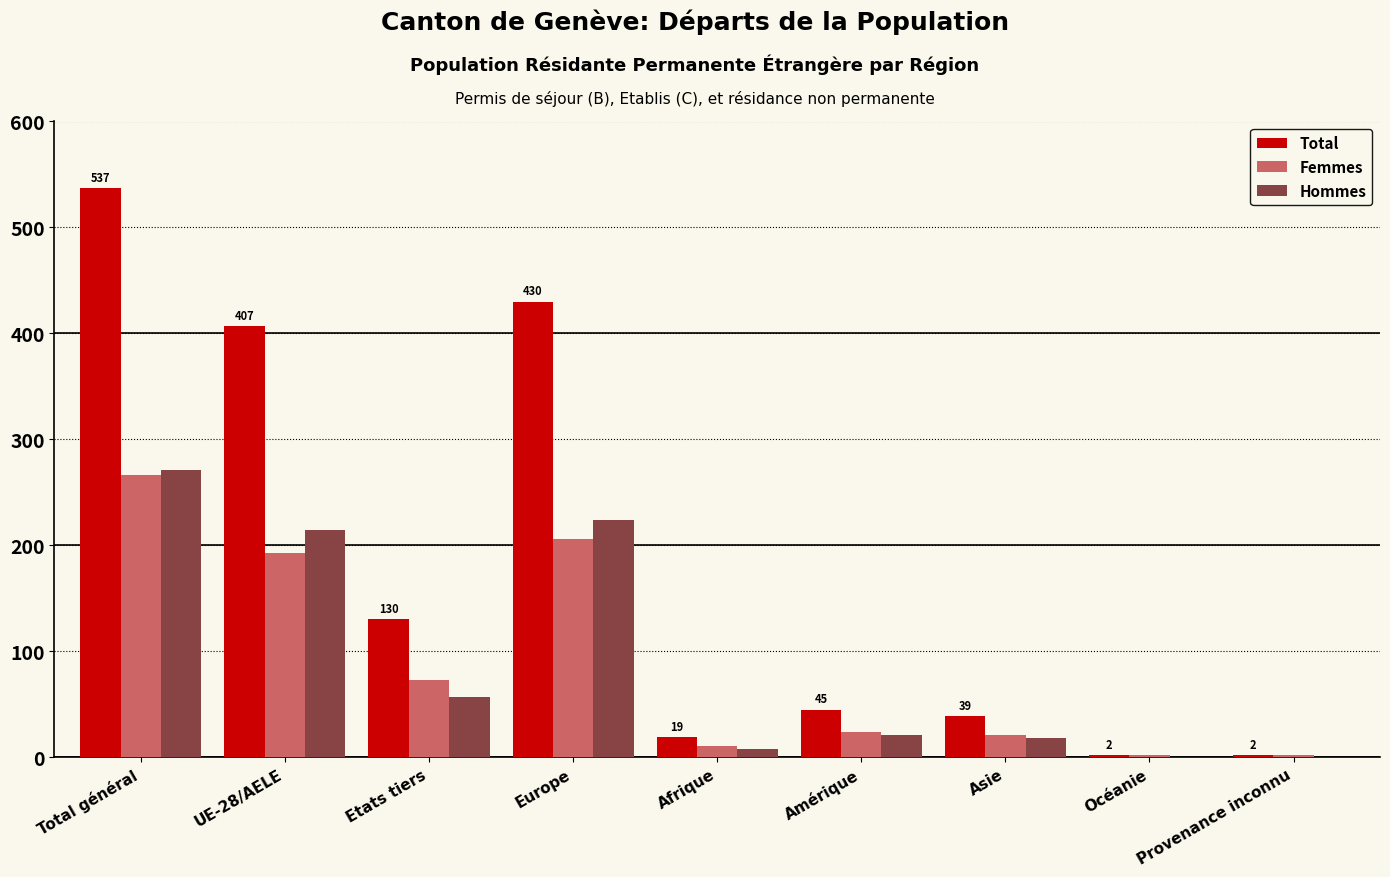

What are all the series names shown in the legend?

Total, Femmes, Hommes